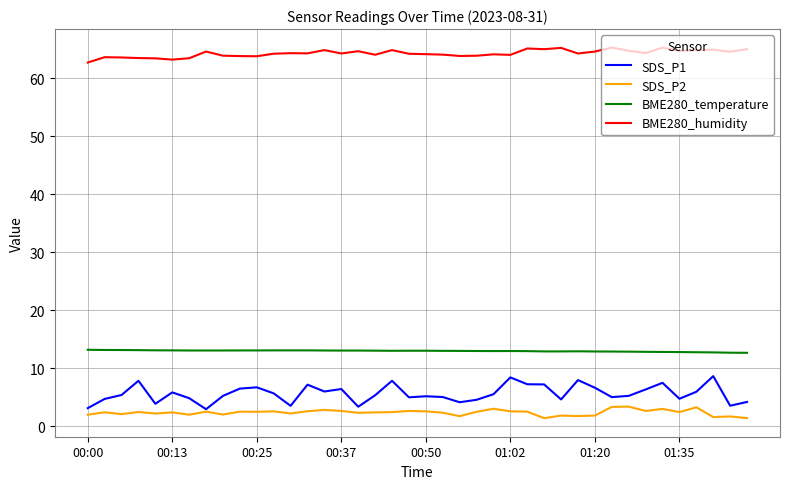

True or false: SDS_P2 and BME280_temperature intersect in this chart.

False